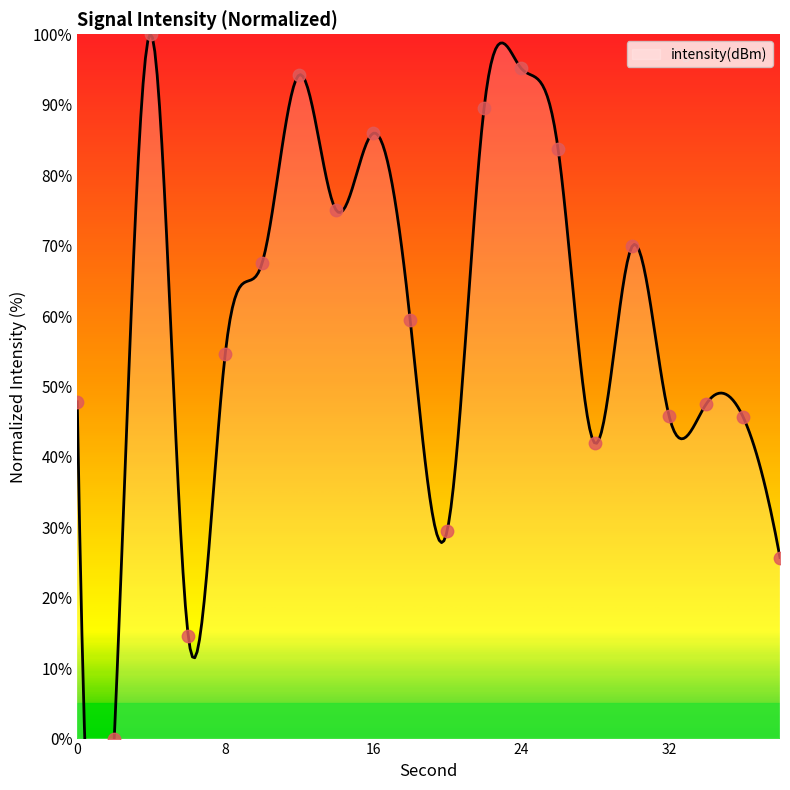

Which has a higher value, 22 or 12?

12